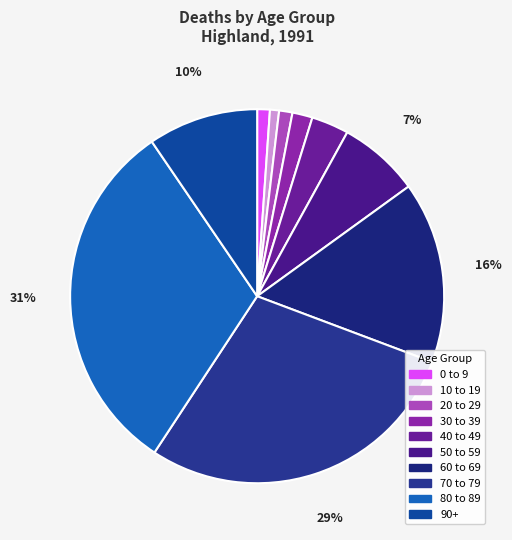

To the nearest percent, what is the combined percentage of 80 to 89 and 50 to 59?

38%